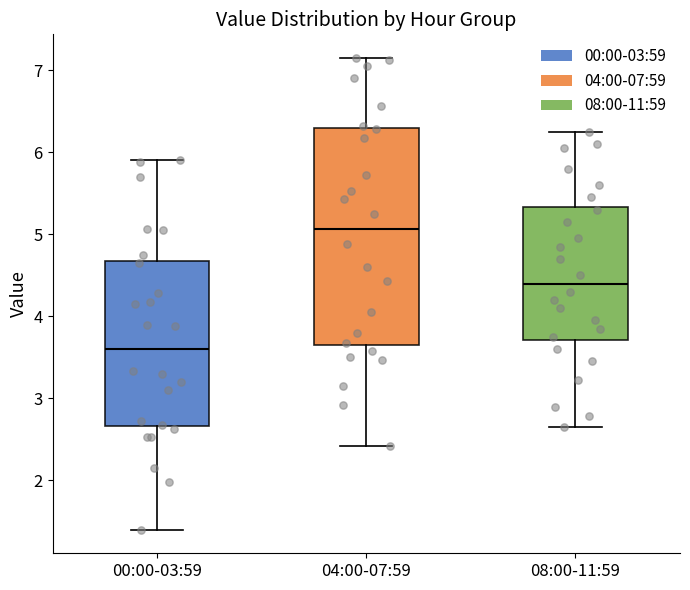

Which box's median line is the highest?

04:00-07:59